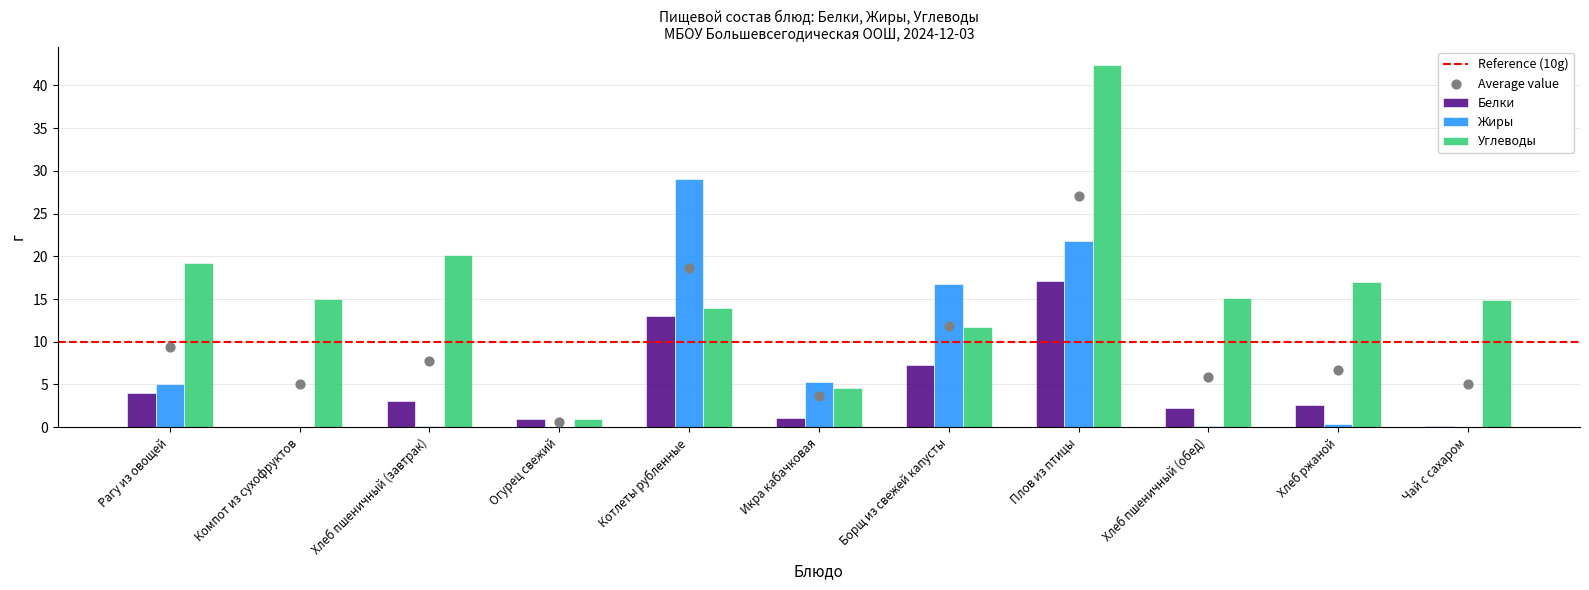

Which series has the largest total across all categories?

Углеводы